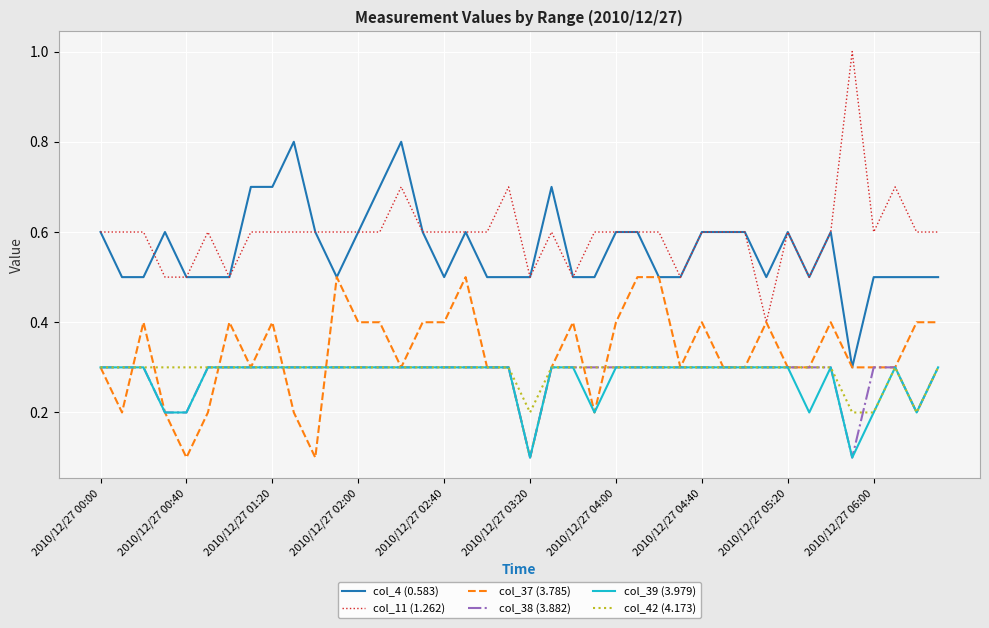

What is the sum of all col_39 (3.979) values?

11.0